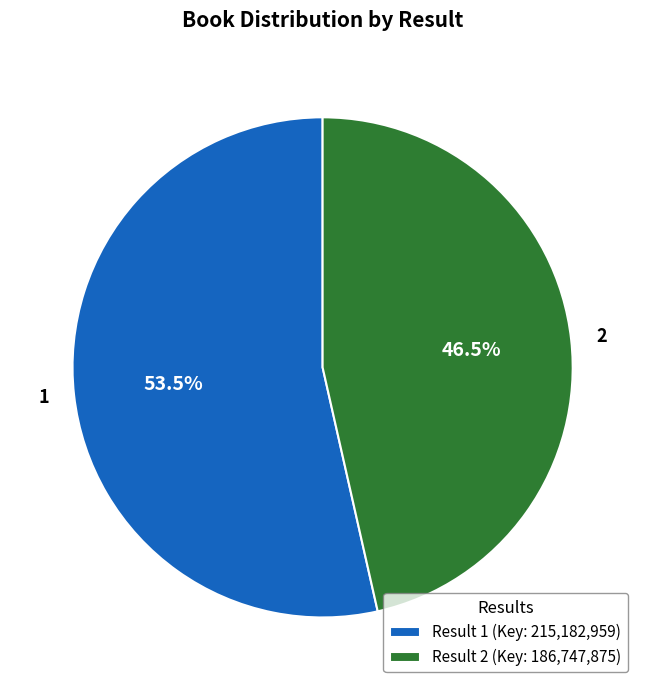

Is it true that 2 is 61% of the pie?

False